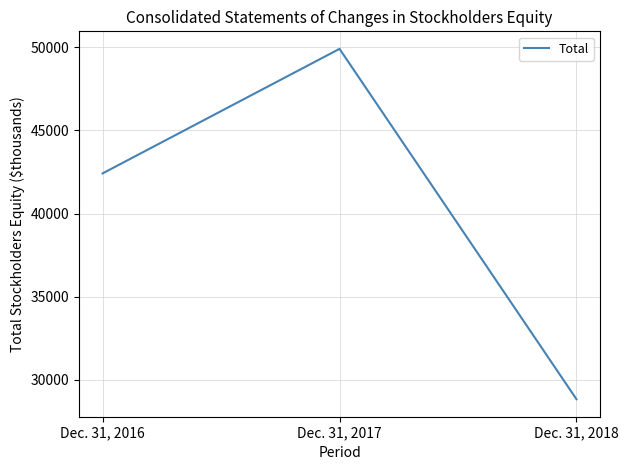

Reading right to left, transcribe all the data shown in this chart.

28830	49913	42417